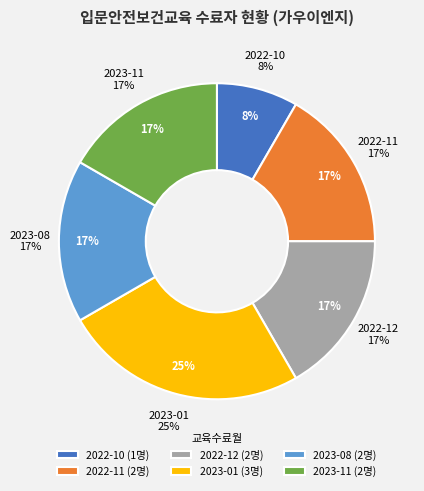

To the nearest percent, what portion does 2023-01 represent?

25%